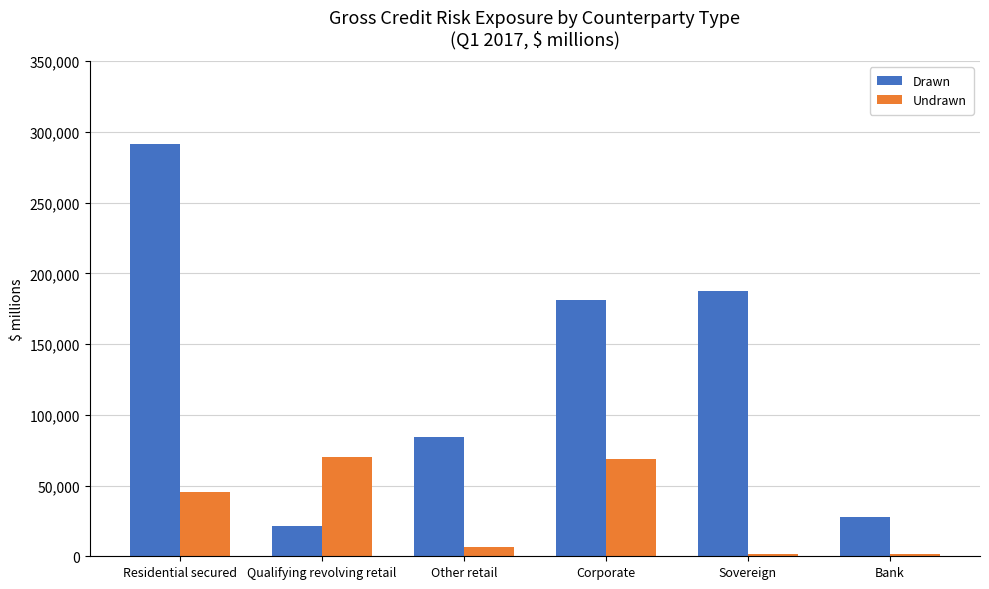

What is the spread (max minus min) of values at Other retail?

77747